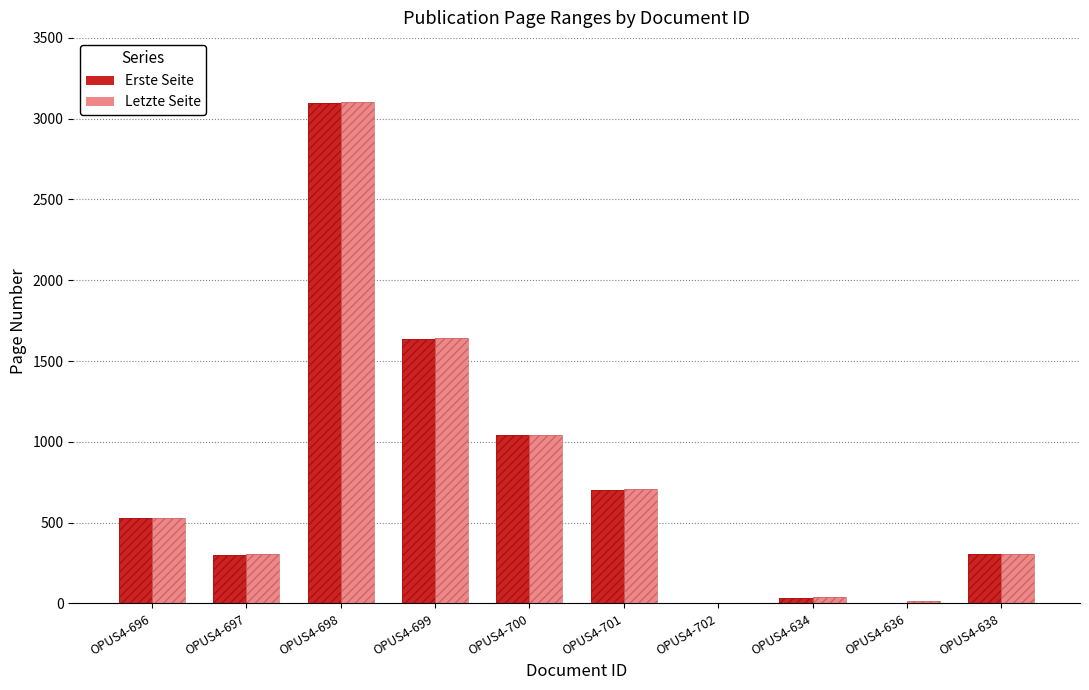

Reading left to right, transcribe all the data shown in this chart.

Erste Seite: OPUS4-696=527	OPUS4-697=301	OPUS4-698=3099	OPUS4-699=1639	OPUS4-700=1042	OPUS4-701=705	OPUS4-702=0	OPUS4-634=31	OPUS4-636=0	OPUS4-638=304
Letzte Seite: OPUS4-696=530	OPUS4-697=304	OPUS4-698=3101	OPUS4-699=1641	OPUS4-700=1045	OPUS4-701=707	OPUS4-702=0	OPUS4-634=41	OPUS4-636=15	OPUS4-638=306